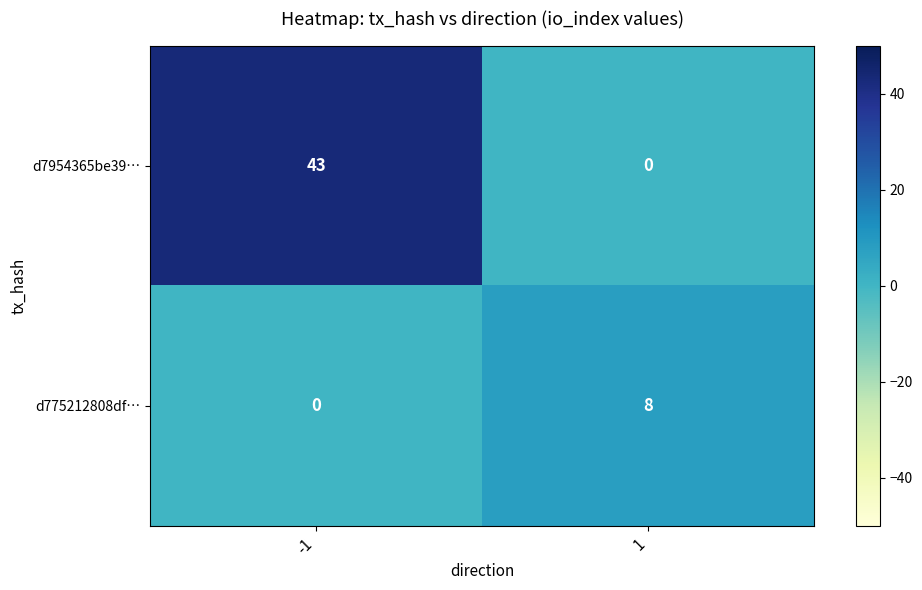

Which series has the largest total across all categories?

d7954365be39…